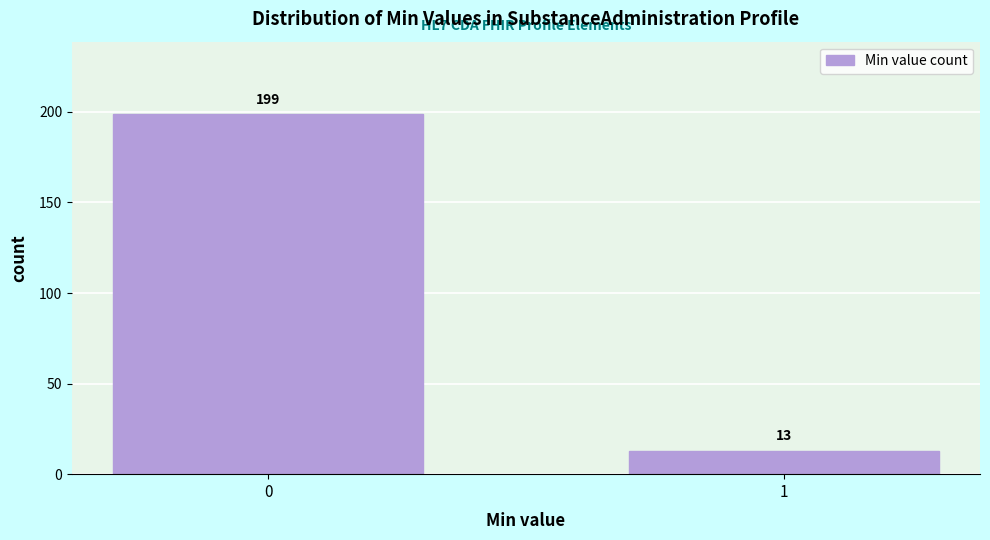

Reading right to left, list all the values displayed in this chart.

13	199